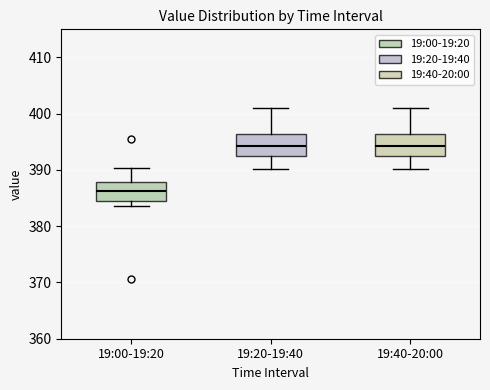

Reading left to right, read every box against the y-axis: the position of its median line, the range the box covers, and the ends of its whiskers. The values are not printed on the chart, so give them approximately, as read against the axis.

19:00-19:20: median 386, box 385 to 388, whiskers 384 to 390
19:20-19:40: median 394, box 392 to 396, whiskers 390 to 401
19:40-20:00: median 394, box 392 to 396, whiskers 390 to 401